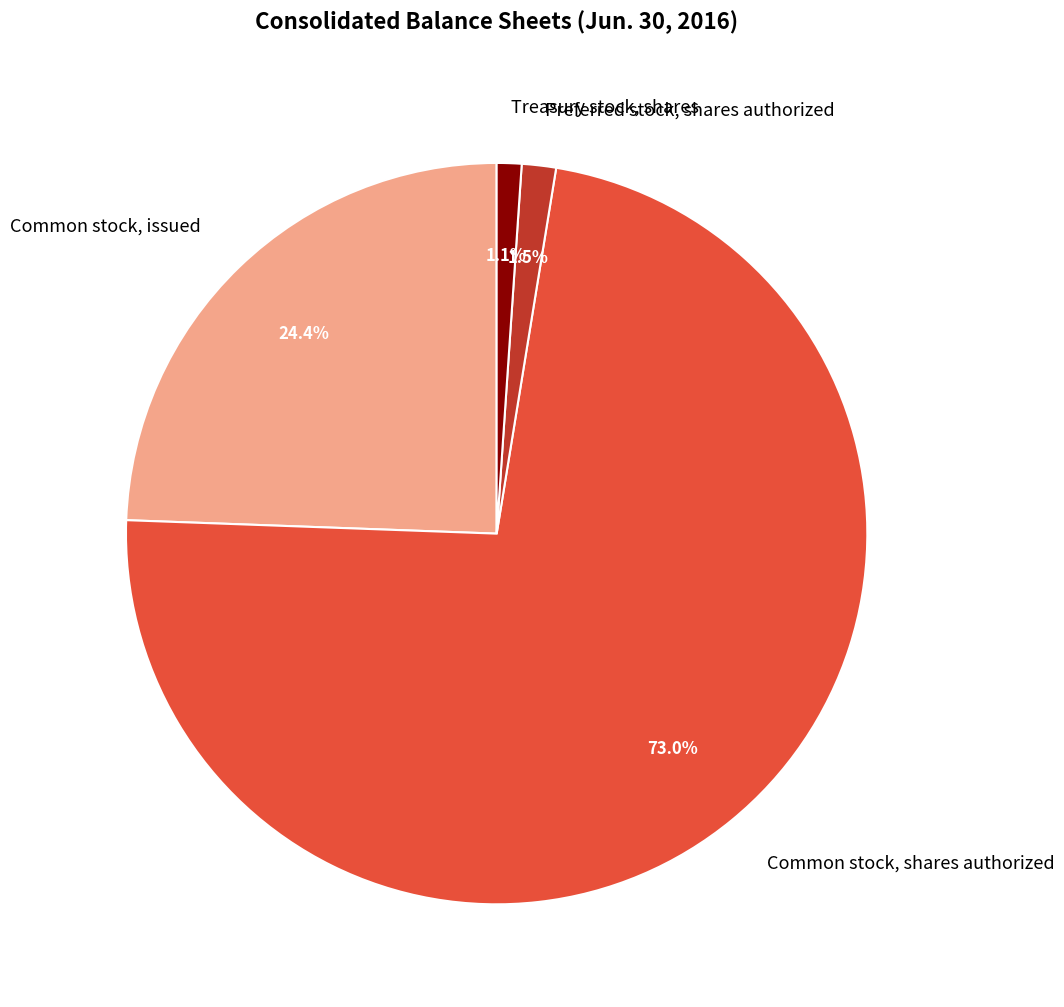

How many segments does this pie chart have?

4